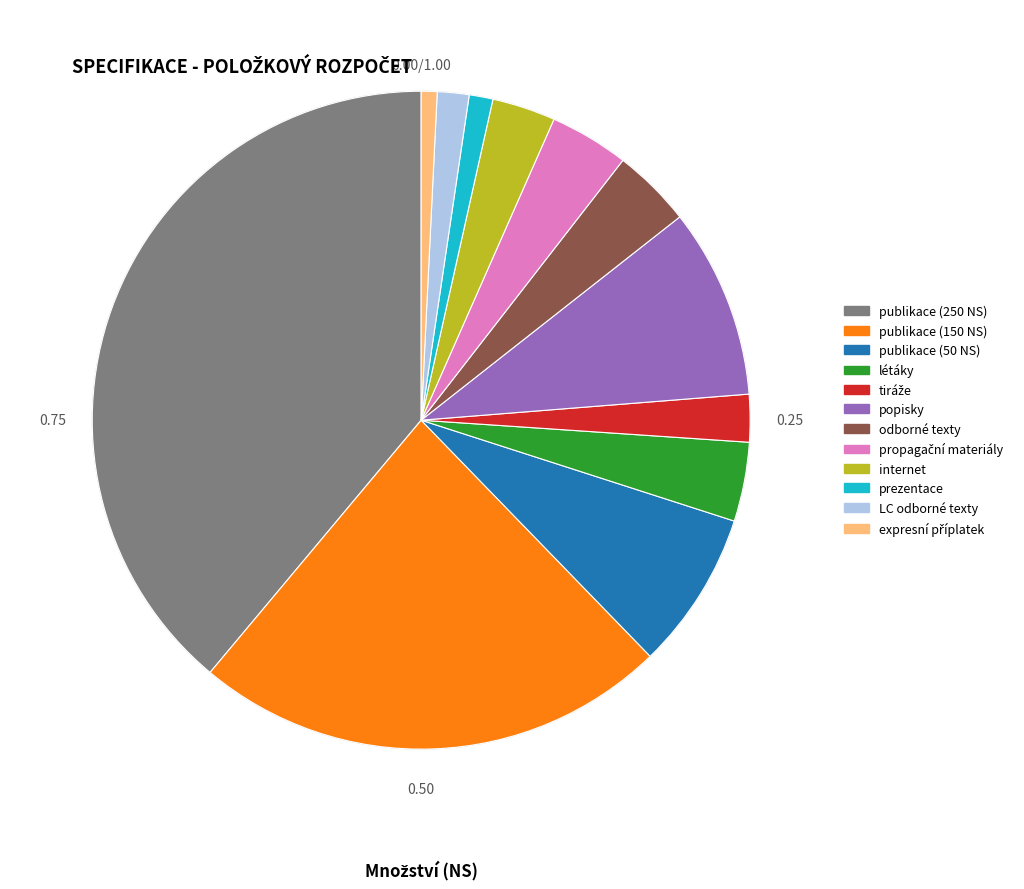

True or false: prezentace accounts for 11% of the total.

False